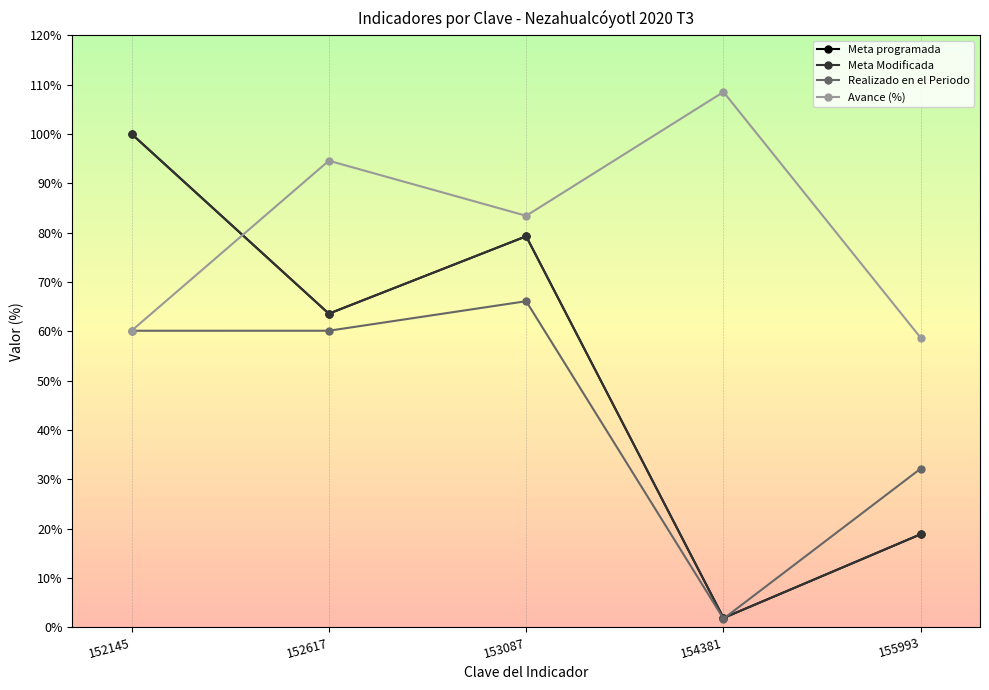

The value of Meta programada at 153087 is 31.5. True or false?

False